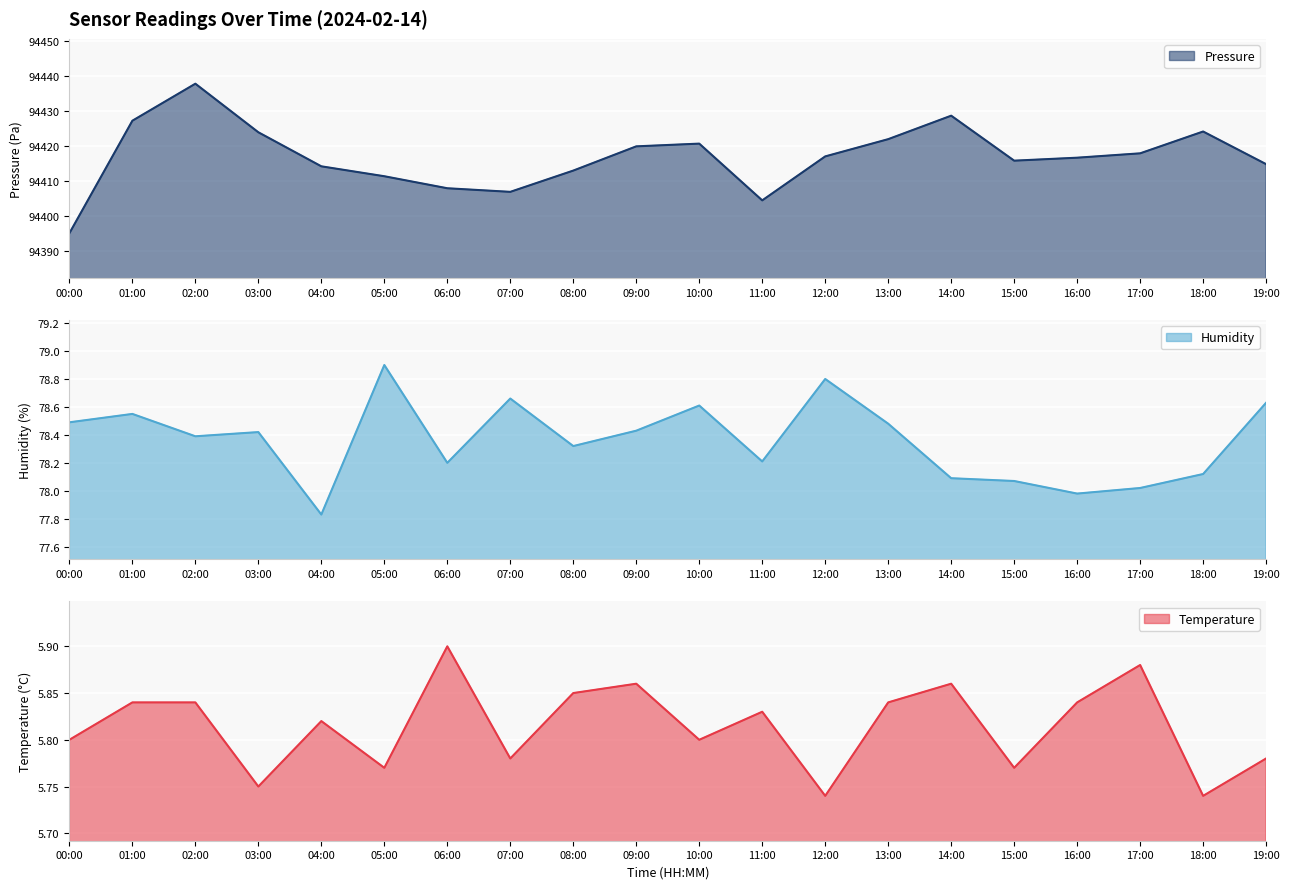

True or false: temperature and pressure cross at least once.

False